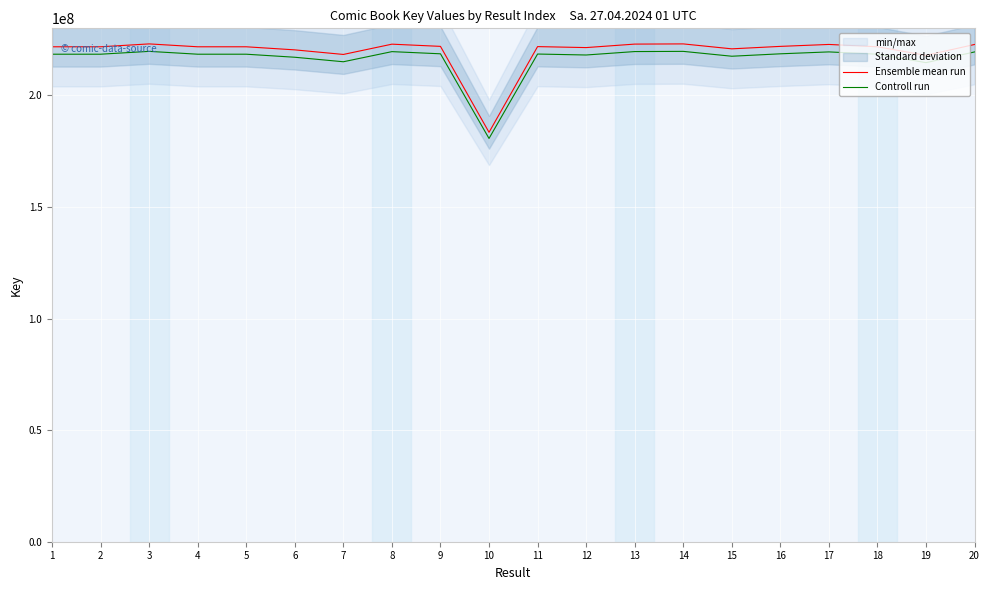

Rank the series by their maximum value, from highest to lowest.

Ensemble mean run, Controll run